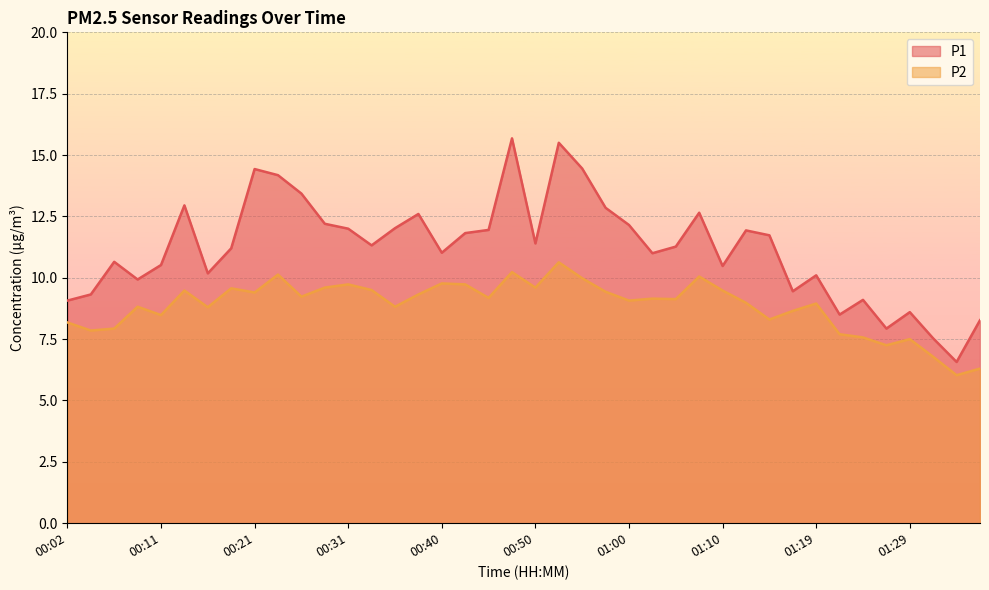

Rank the categories by P1 value from lowest to highest.

01:34, 01:32, 01:27, 01:37, 01:22, 01:29, 00:02, 01:24, 00:04, 01:17, 00:09, 01:19, 00:16, 01:10, 00:11, 00:07, 01:02, 00:40, 00:19, 01:05, 00:33, 00:50, 01:15, 00:43, 01:12, 00:45, 00:31, 00:36, 01:00, 00:28, 00:38, 01:07, 00:57, 00:14, 00:26, 00:24, 00:21, 00:55, 00:53, 00:48